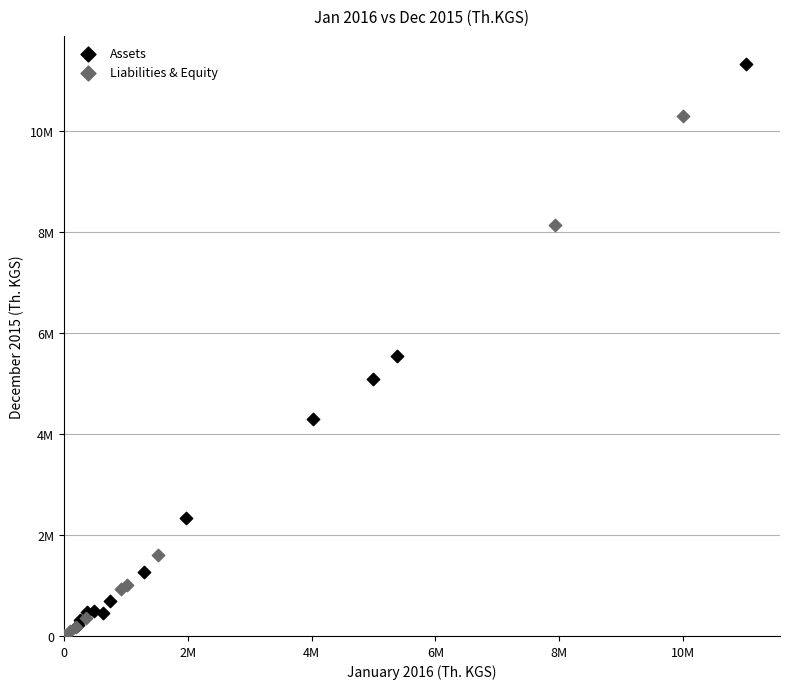

What are all the series names shown in the legend?

Assets, Liabilities & Equity